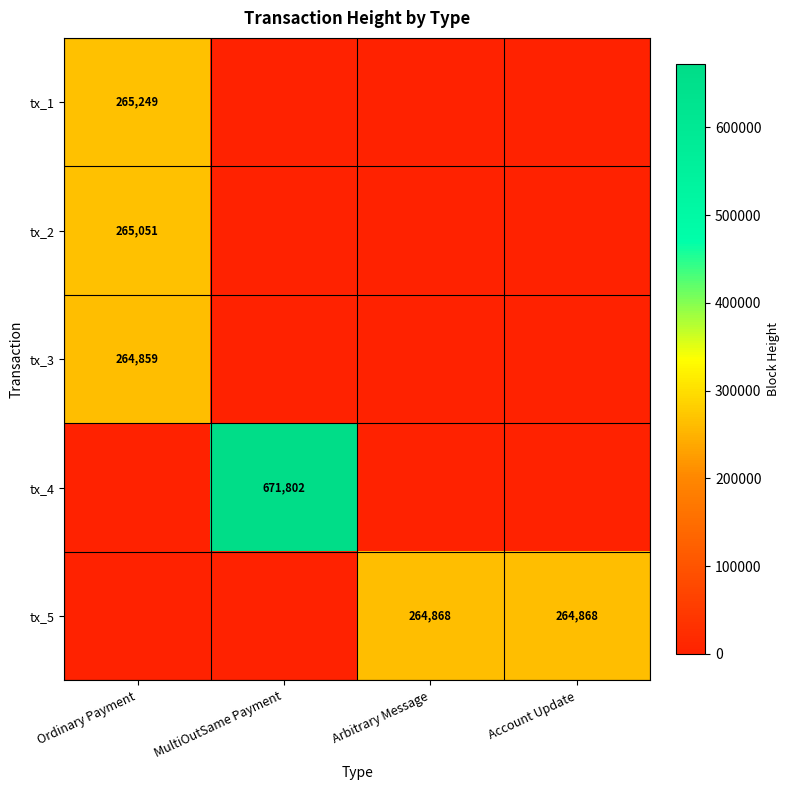

At how many categories does at least one series exceed 332990?

1